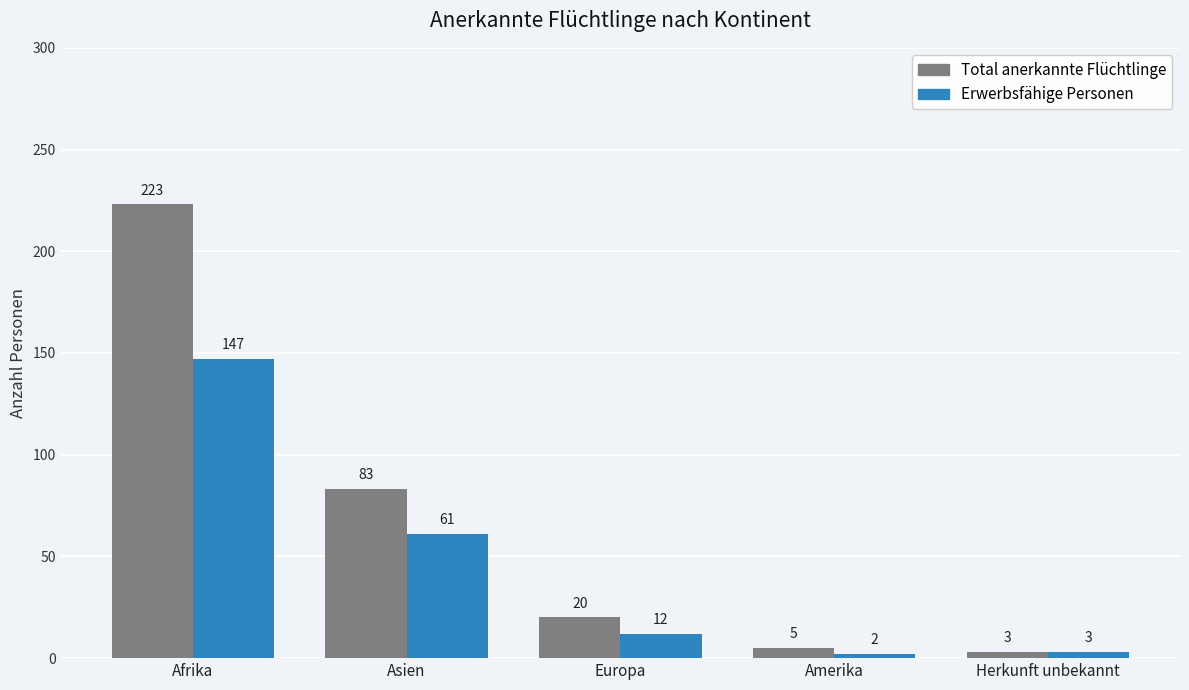

What is the sum of the Erwerbsfähige Personen values at Europa and Herkunft unbekannt?

15